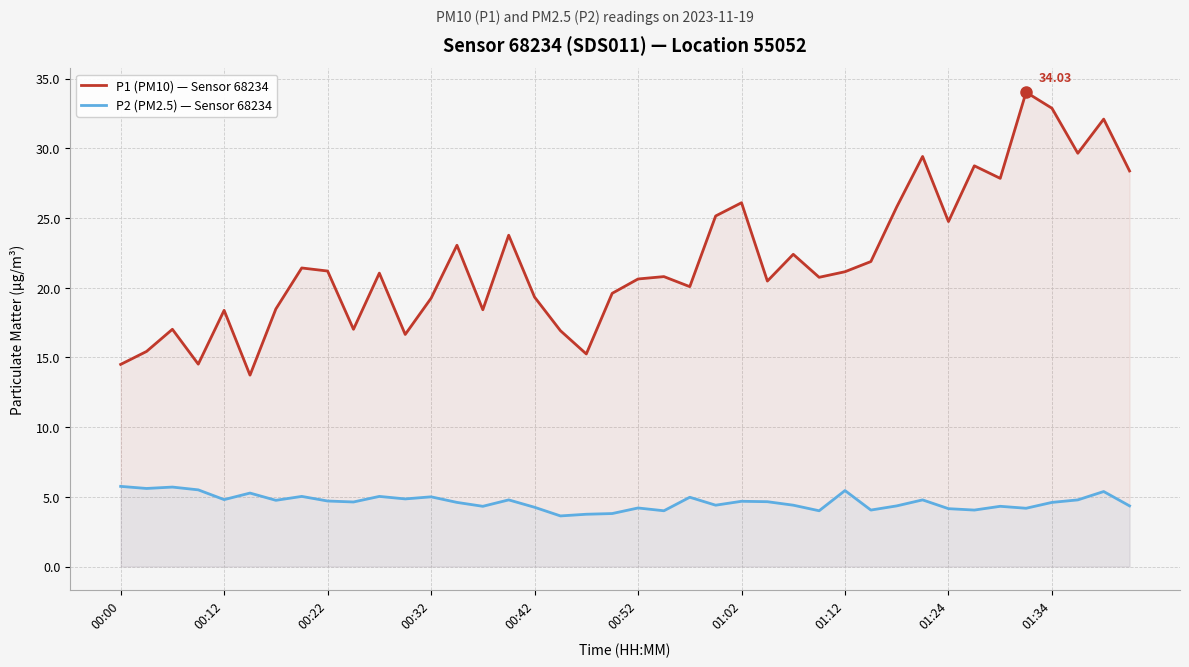

What is the difference between the maximum and minimum values in the P1 (PM10) — Sensor 68234 series?

20.3